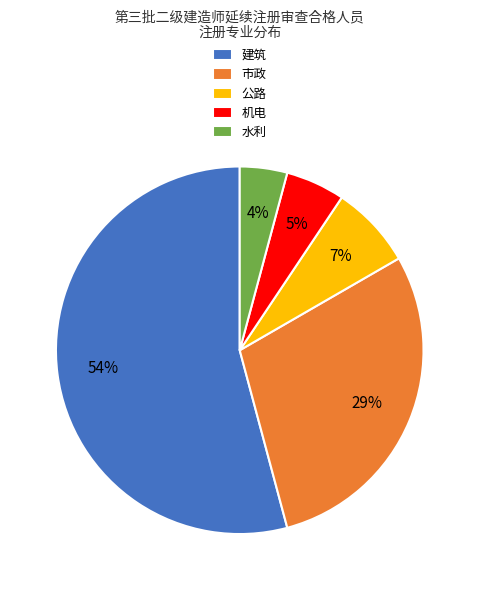

Count the number of slices in the pie.

5